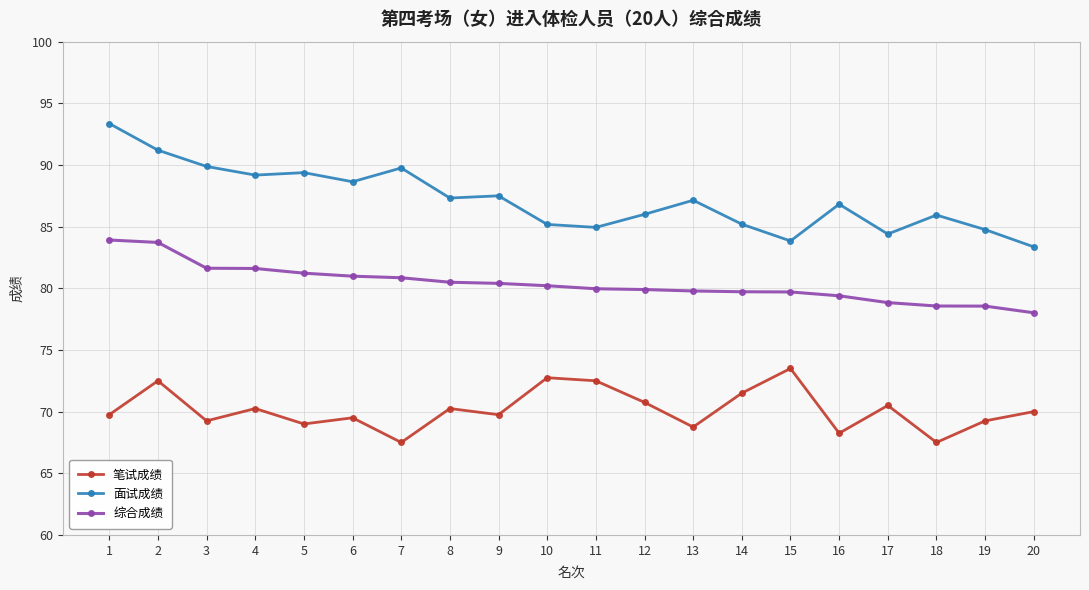

True or false: 笔试成绩 and 综合成绩 intersect in this chart.

False